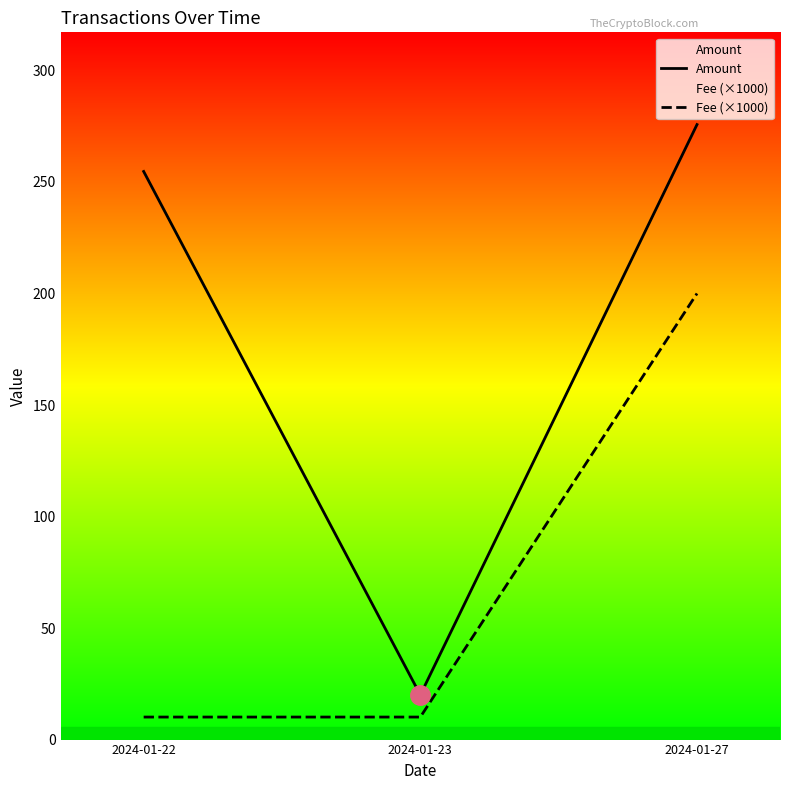

Which has a higher value, 2024-01-27 or 2024-01-22?

2024-01-27